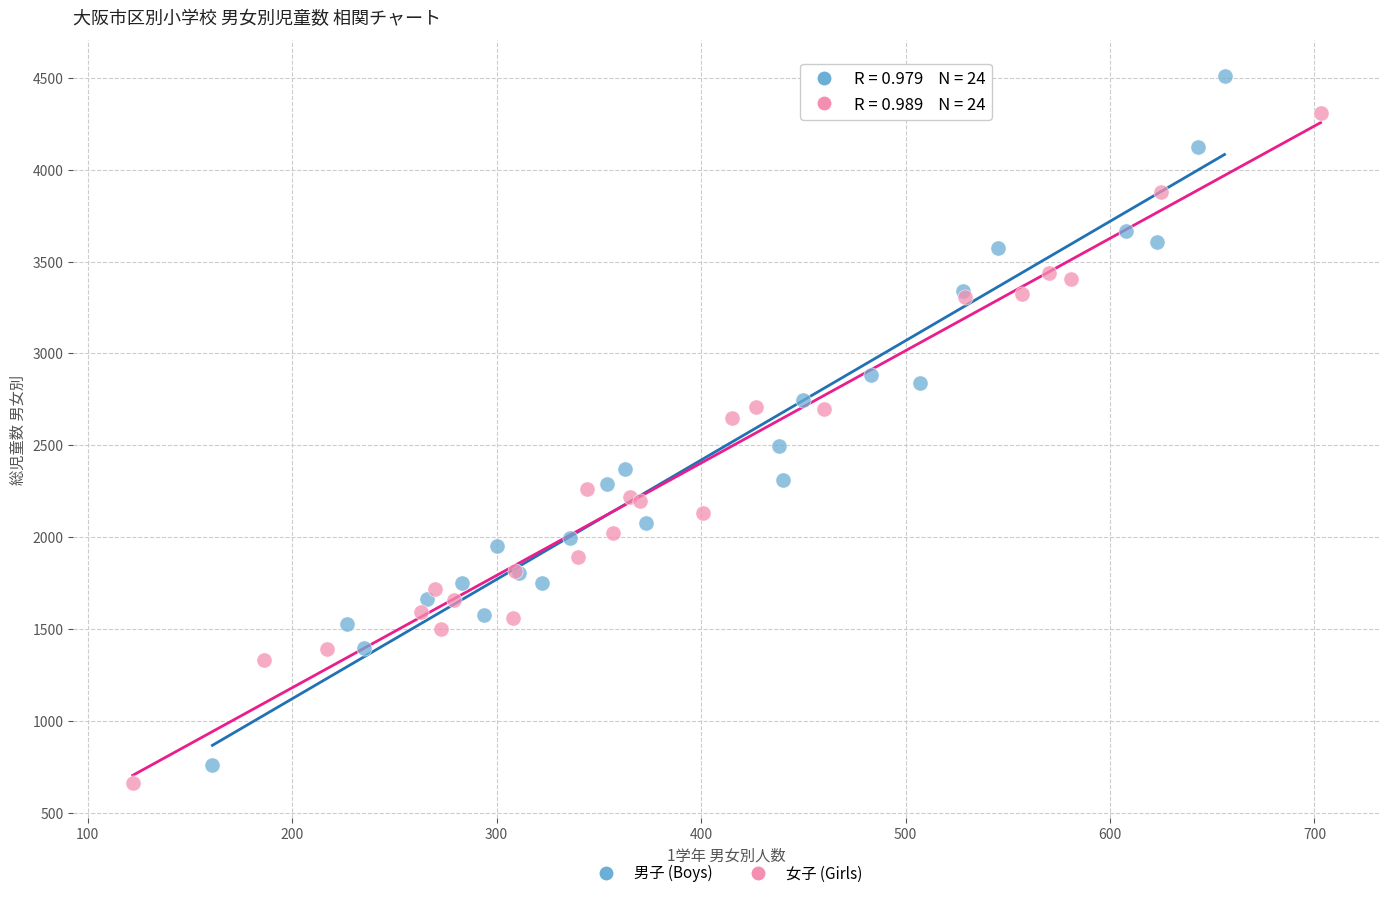

Which series reaches the maximum Y coordinate?

男子 (Boys)